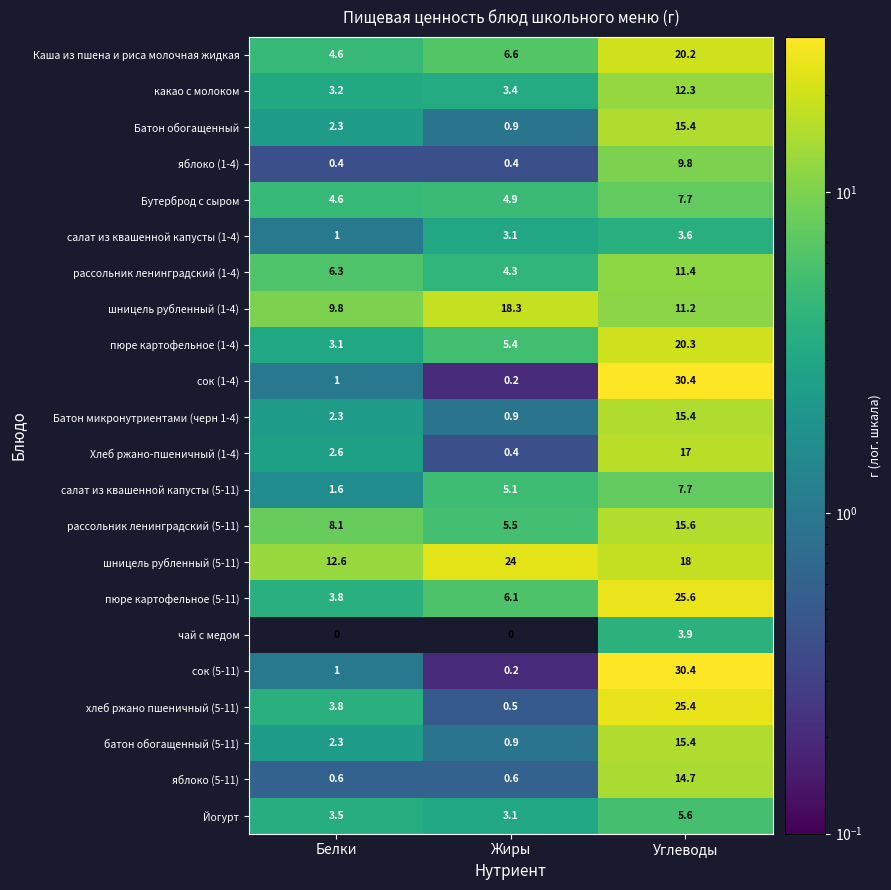

What is the sum of all салат из квашенной капусты (1-4) values?

7.7